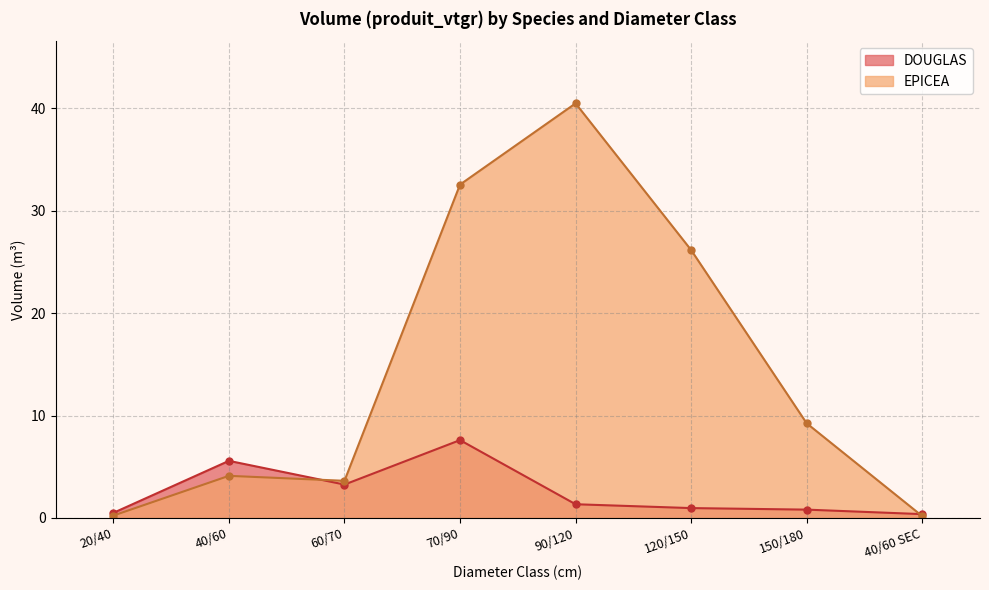

How many intersections are there between DOUGLAS and EPICEA?

2